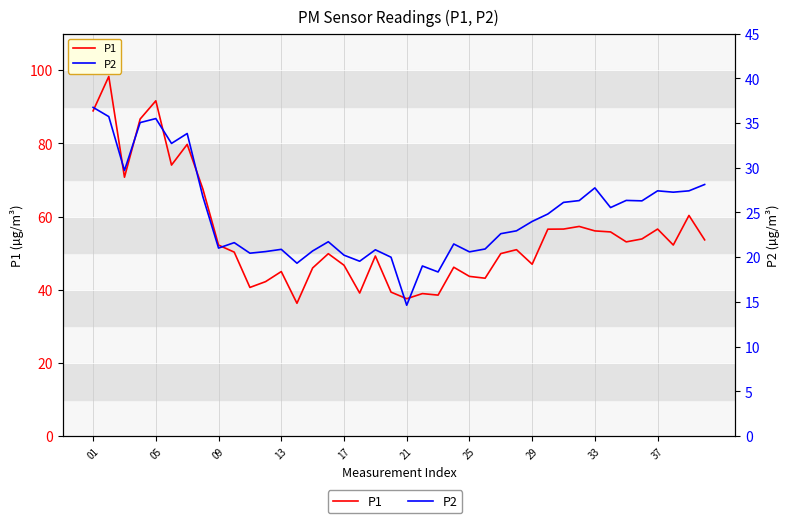

Which series has the largest total across all categories?

P1